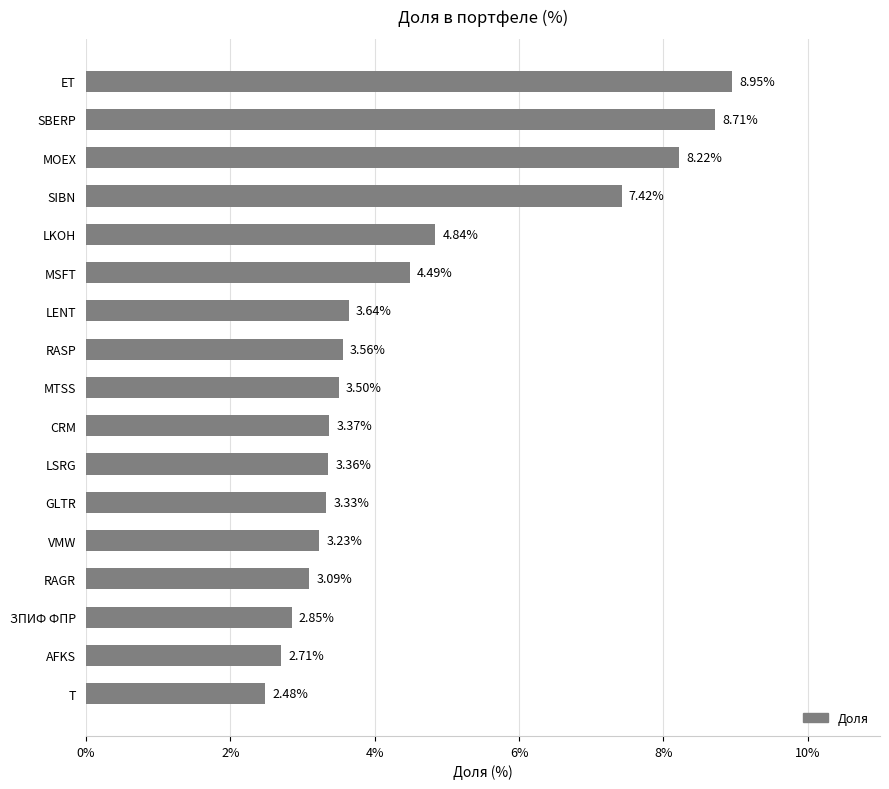

How many series are shown in this chart?

1